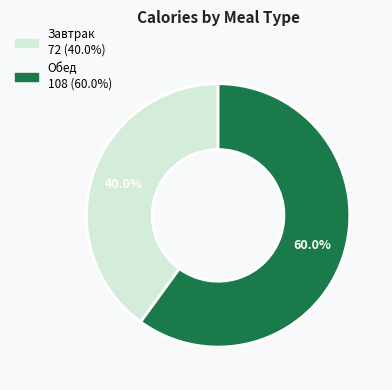

Which slice is the smallest?

Завтрак